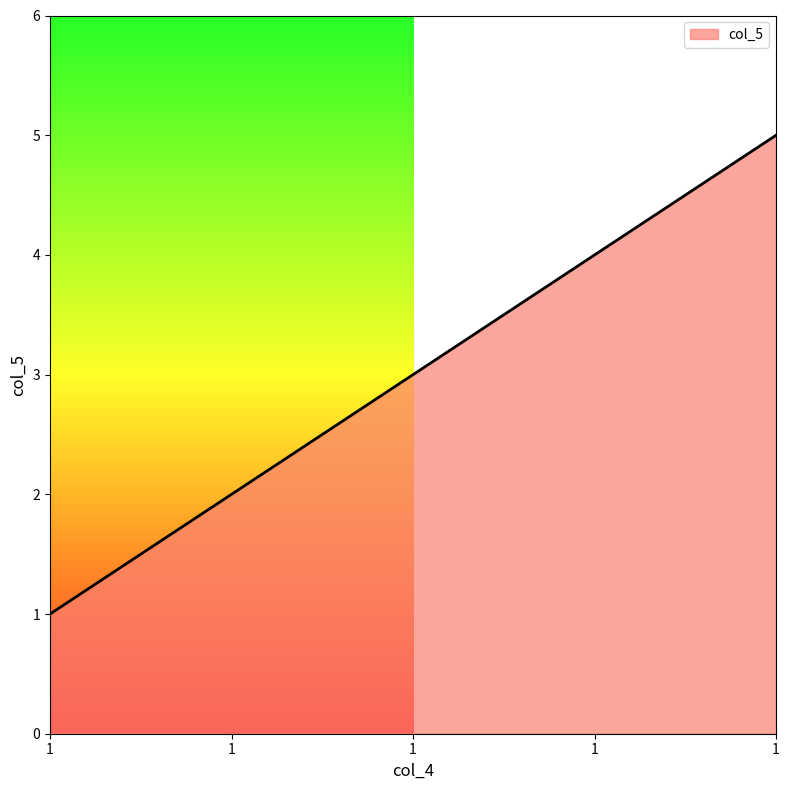

What is the ratio of the value at 1 to the value at 1?

4.0